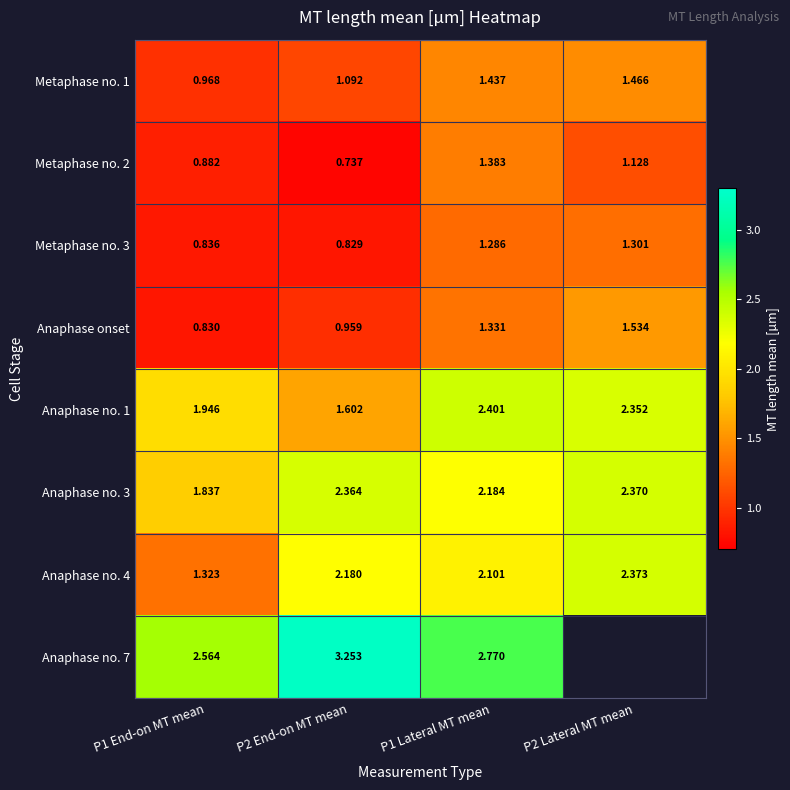

Is the value of Metaphase no. 3 at P1 Lateral MT mean greater than the value of Anaphase no. 1 at P2 End-on MT mean?

No